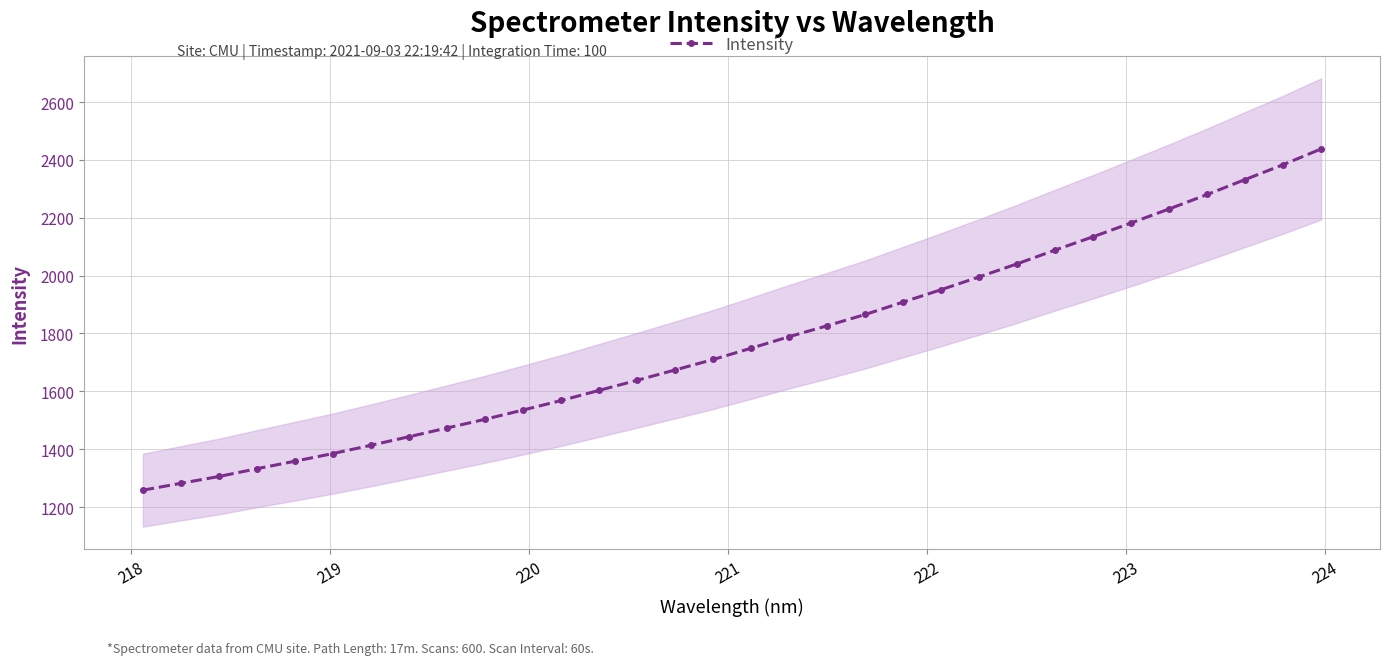

How many data points are less than 1749?

16